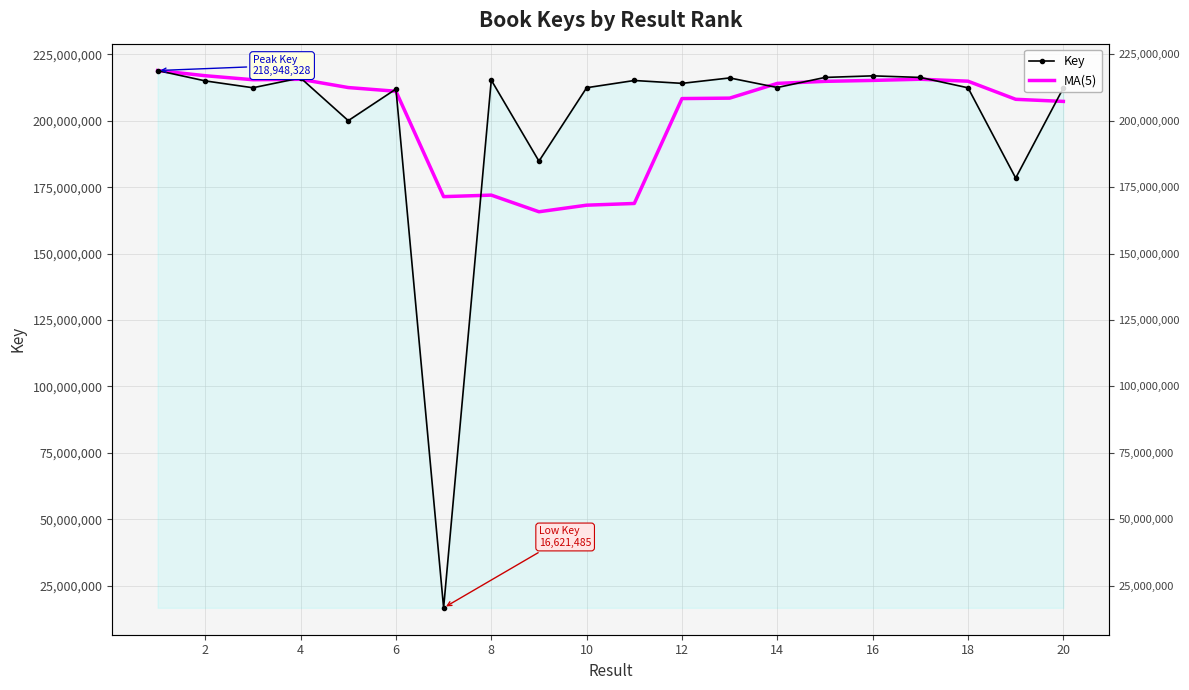

The Key series shows 102690202.0 at 12. True or false?

False